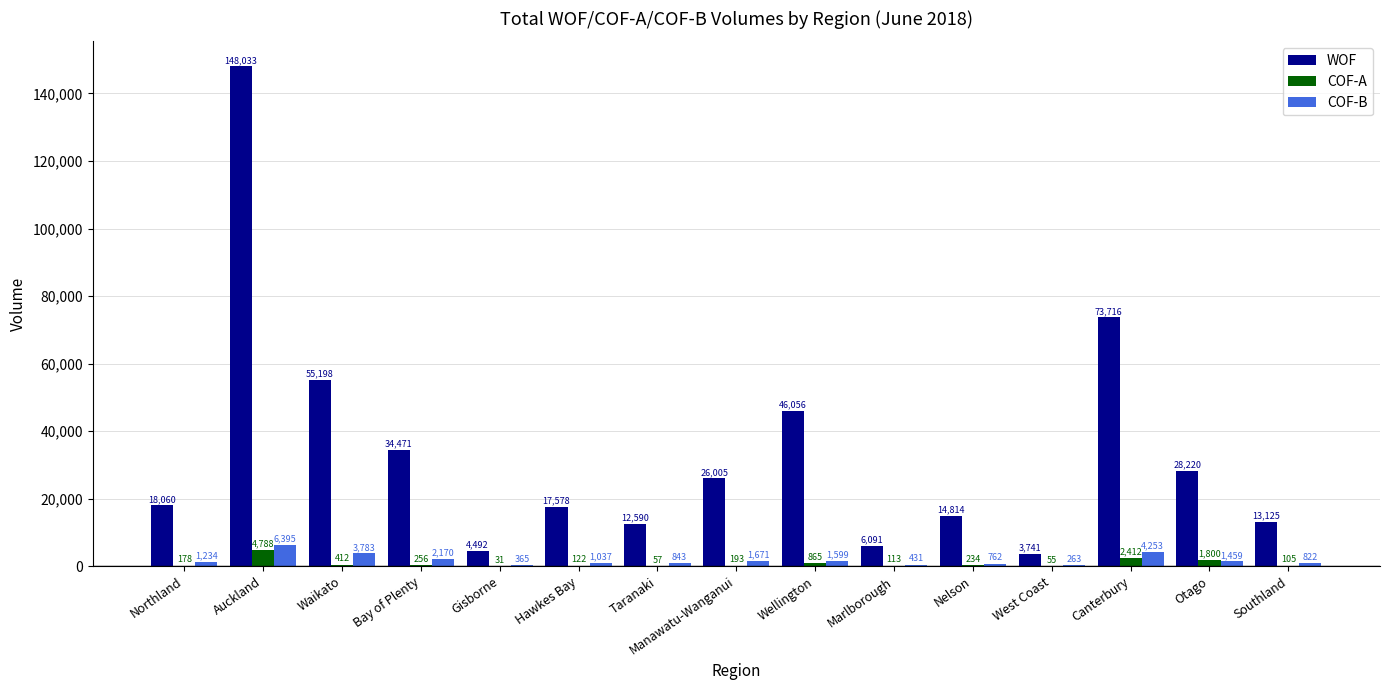

What is the total value across all series at Southland?

14052